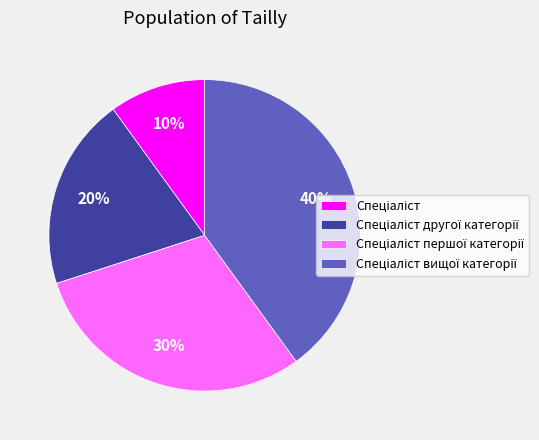

Is there any slice that represents more than half of the pie?

No